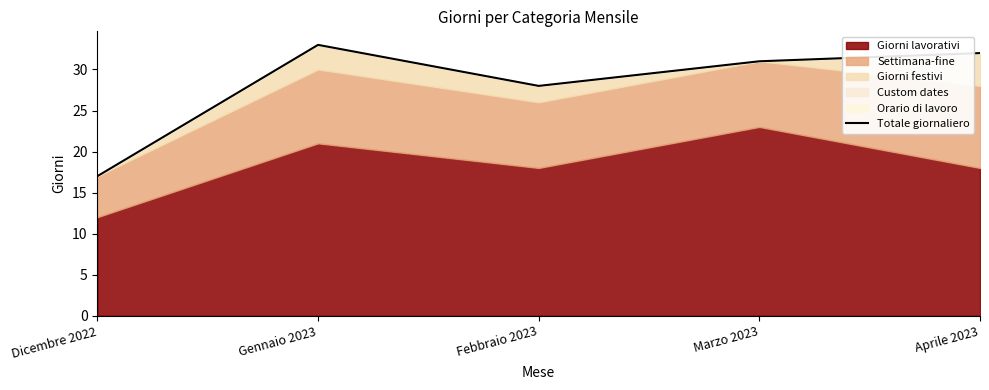

Which category has the lowest value across all series?

Dicembre 2022